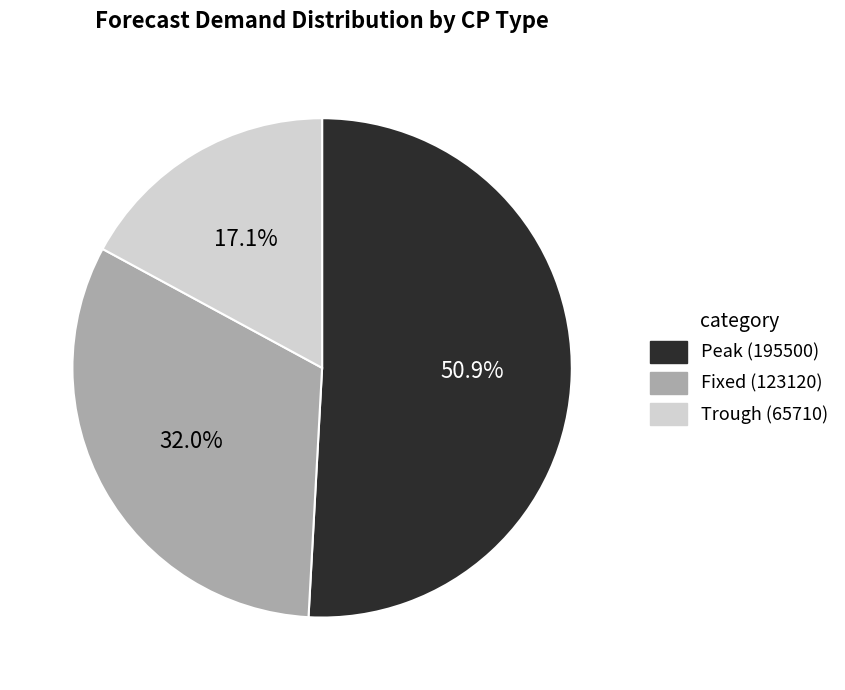

Approximately how many times larger is the value at Fixed (123120) compared to Peak (195500)?

0.6